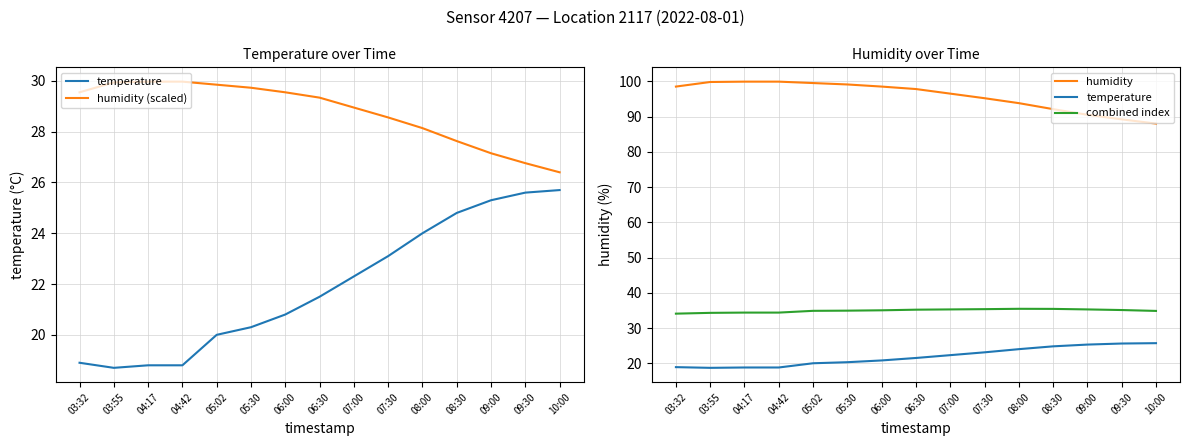

How many lines are shown in the chart?

4